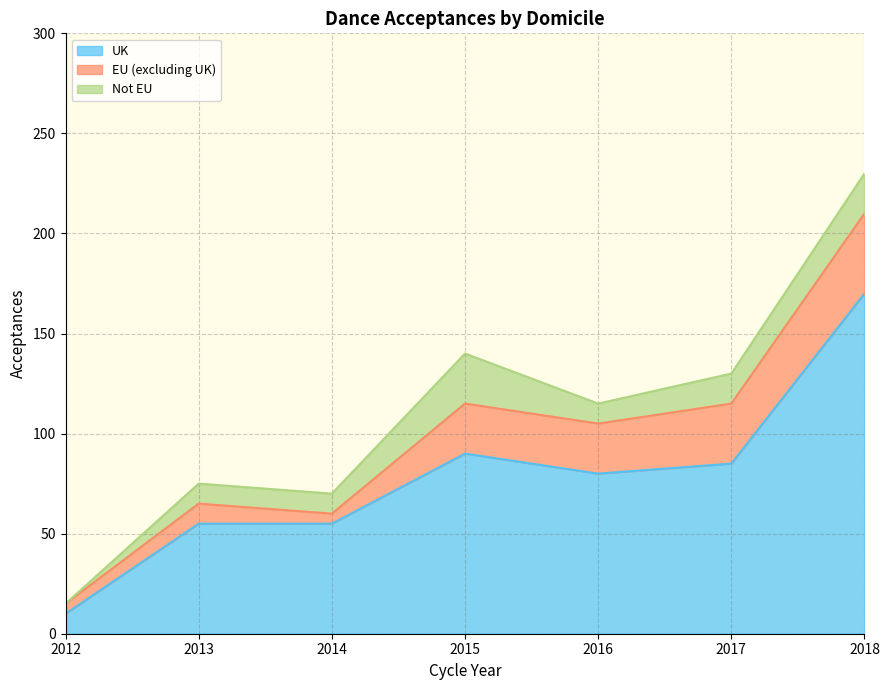

Reading left to right, transcribe all the data shown in this chart.

UK: 10	55	55	90	80	85	170
EU (excluding UK): 5	10	5	25	25	30	40
Not EU: 0	10	10	25	10	15	20